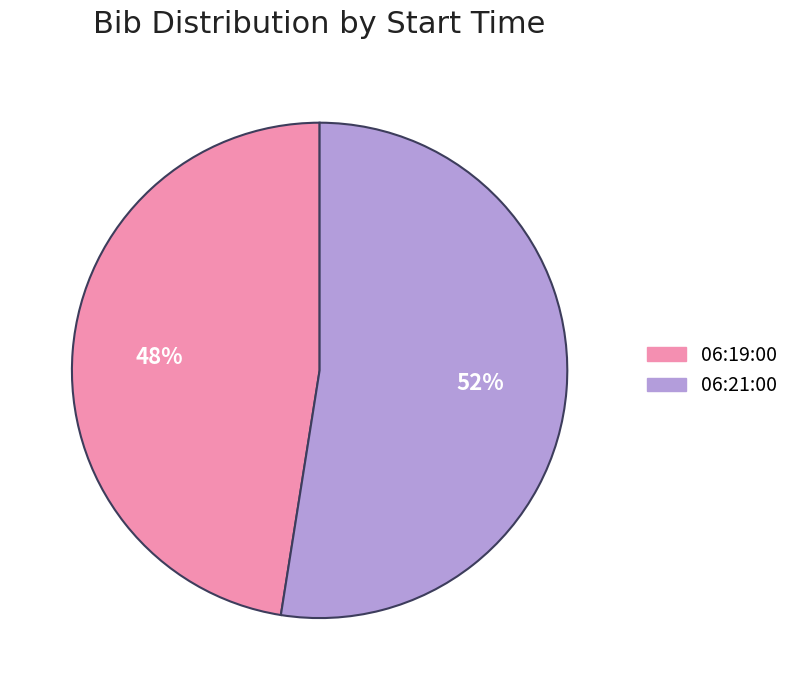

Approximately how many times larger is the value at 06:19:00 compared to 06:21:00?

0.9